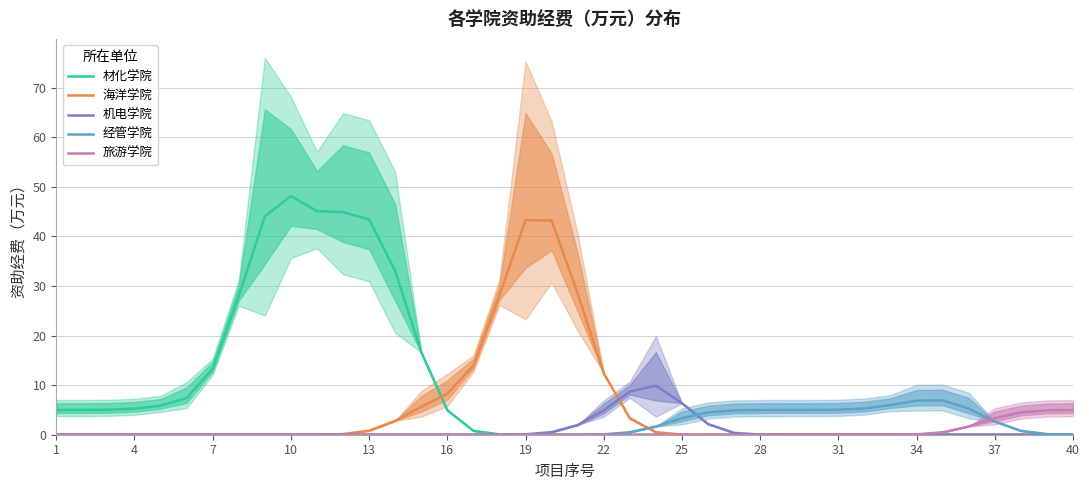

True or false: 旅游学院 has a value of -3.2 at 10.

False